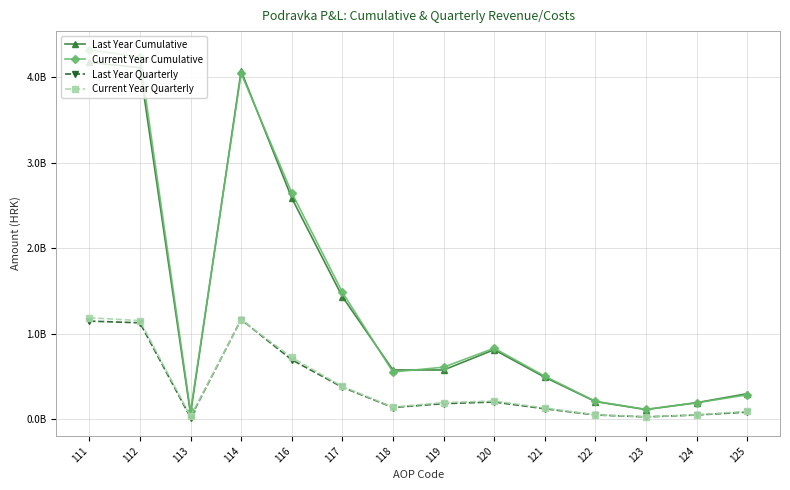

What is the difference between the second highest and second lowest values in the Current Year Quarterly series?

1129027054.0